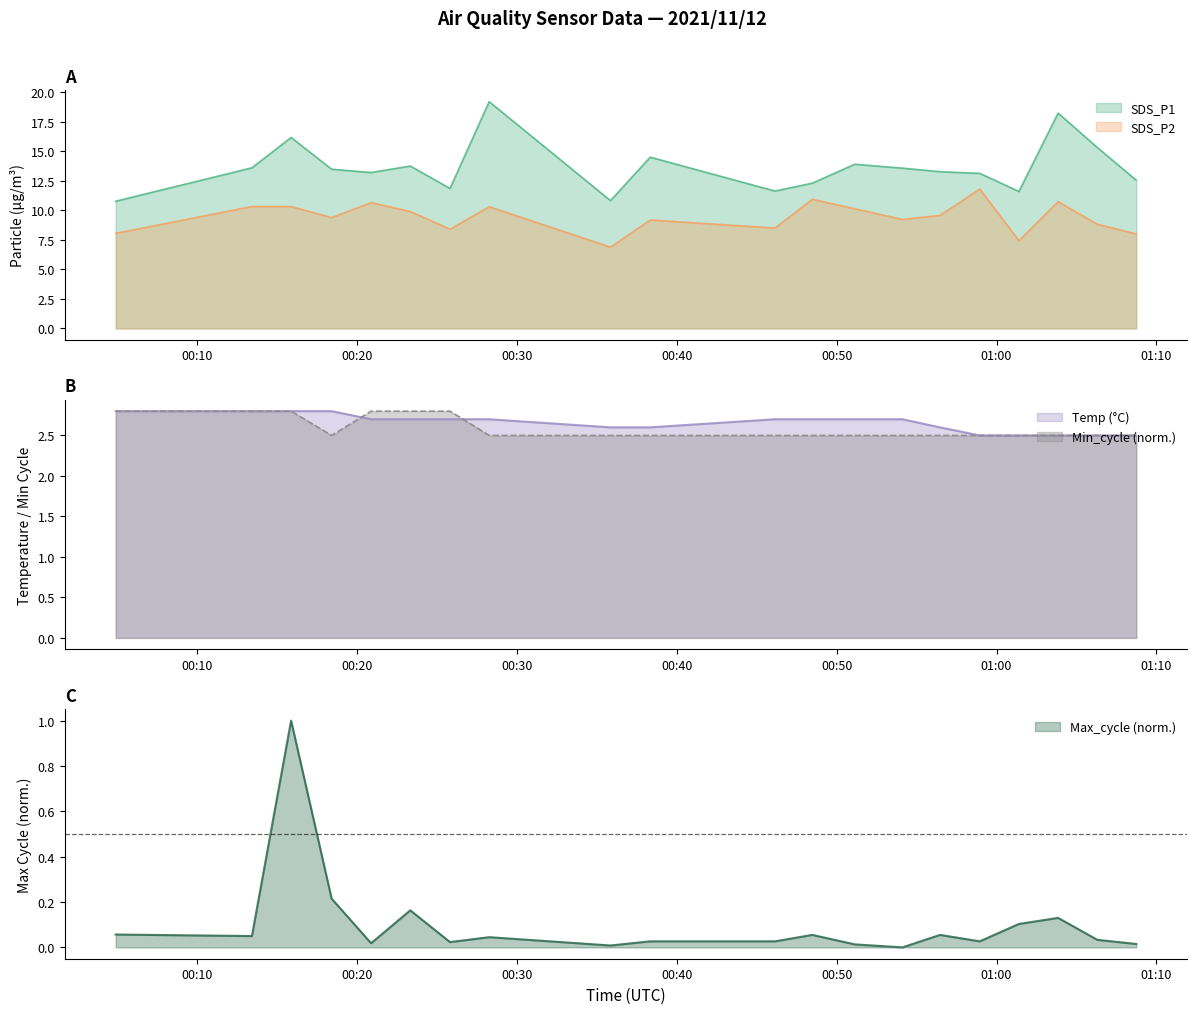

What are all the series names shown in the legend?

SDS_P1, SDS_P2, Temp, Min_cycle, Max_cycle